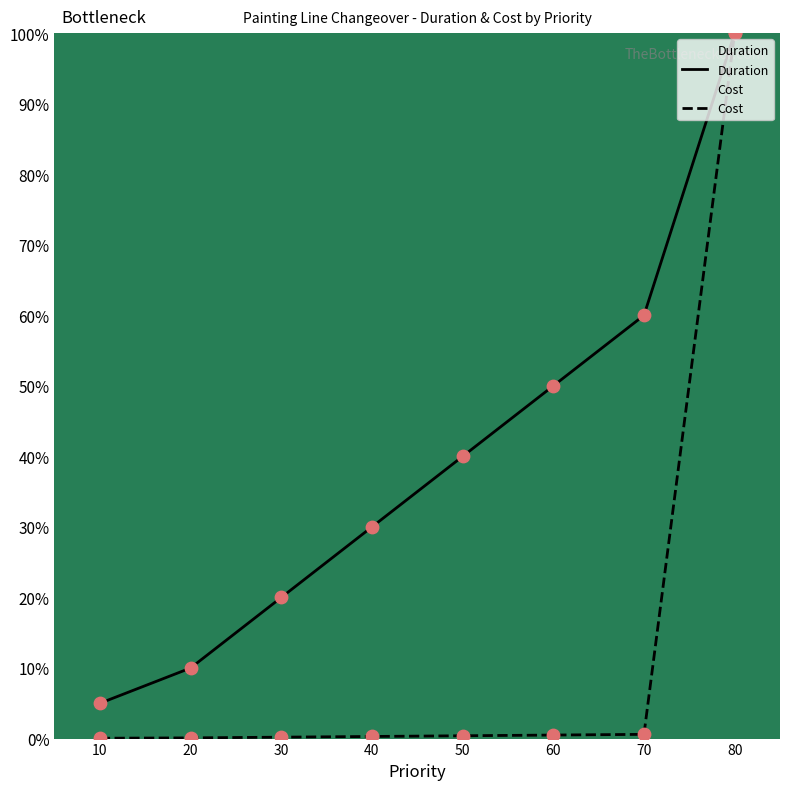

Is the value of Duration at 80 greater than the value of Cost at 30?

Yes